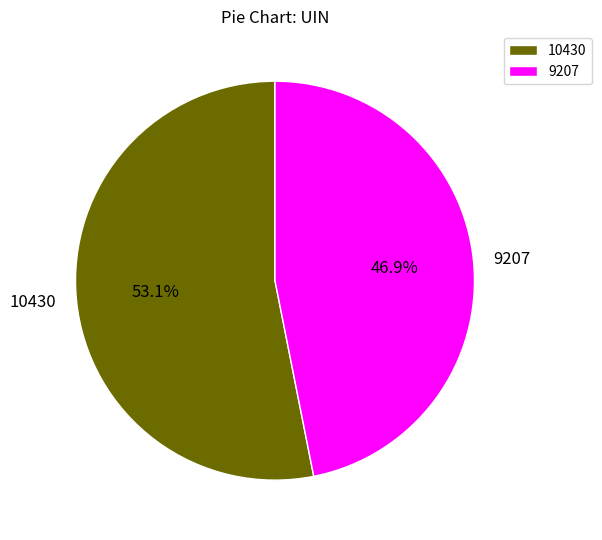

Is it true that 10430 is 53% of the pie?

True